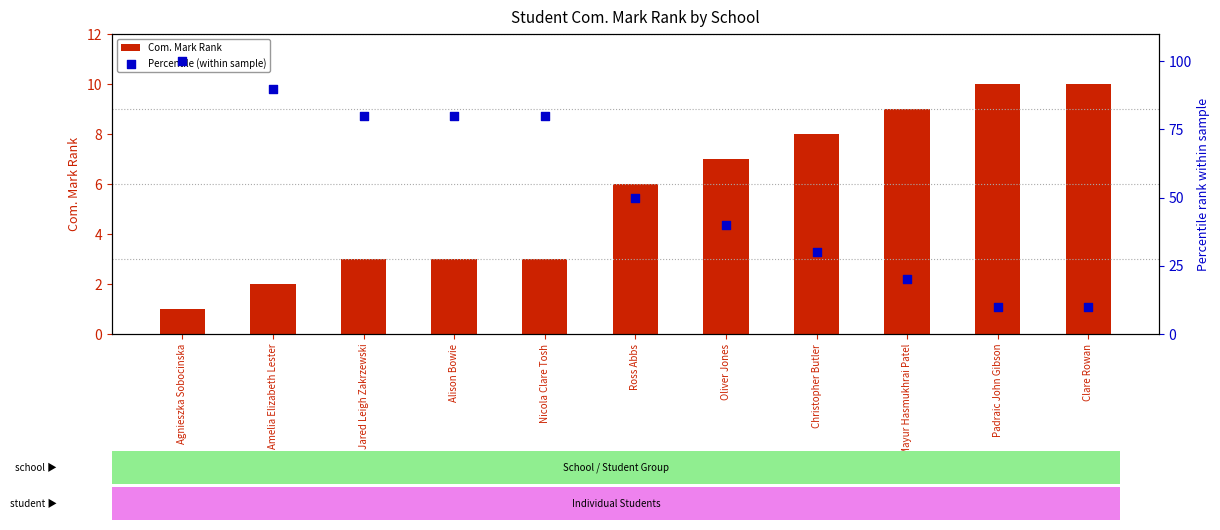

At which category is the sum across all series the highest?

Agnieszka Sobocinska